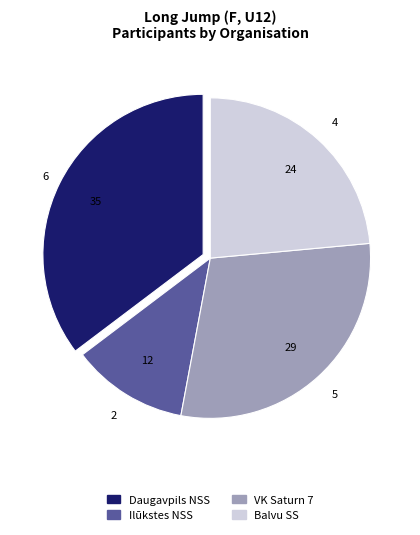

Is it true that Balvu SS is 9% of the pie?

False